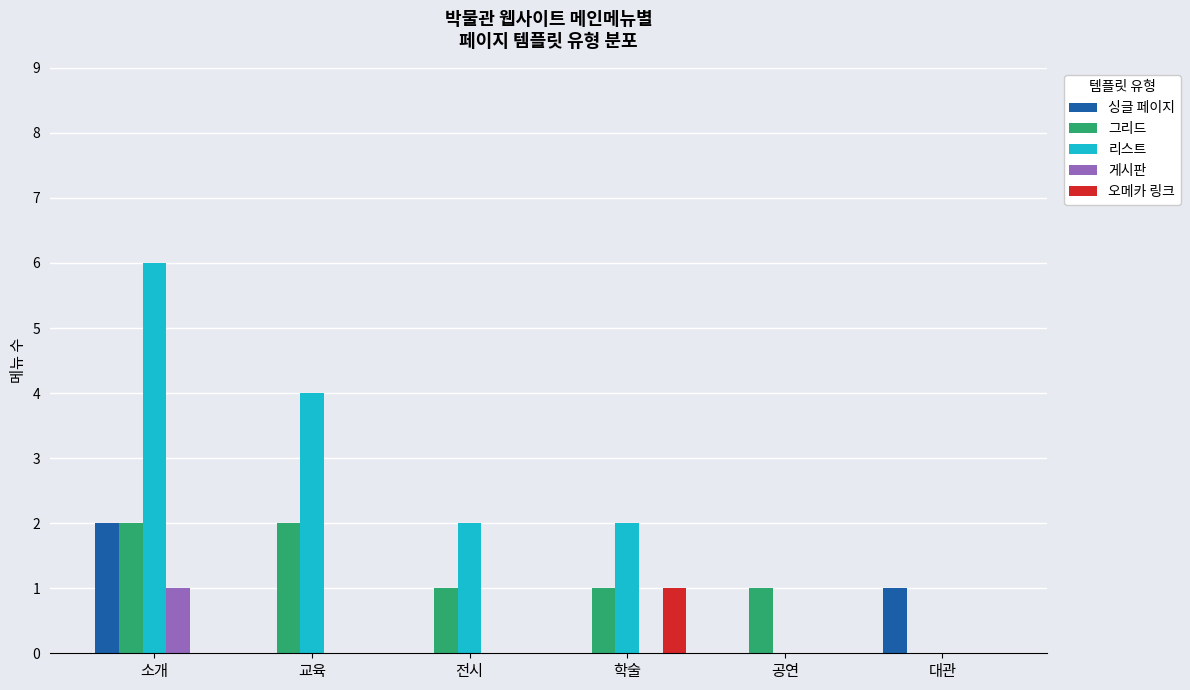

Is it true that 그리드 equals 2 at 소개?

True